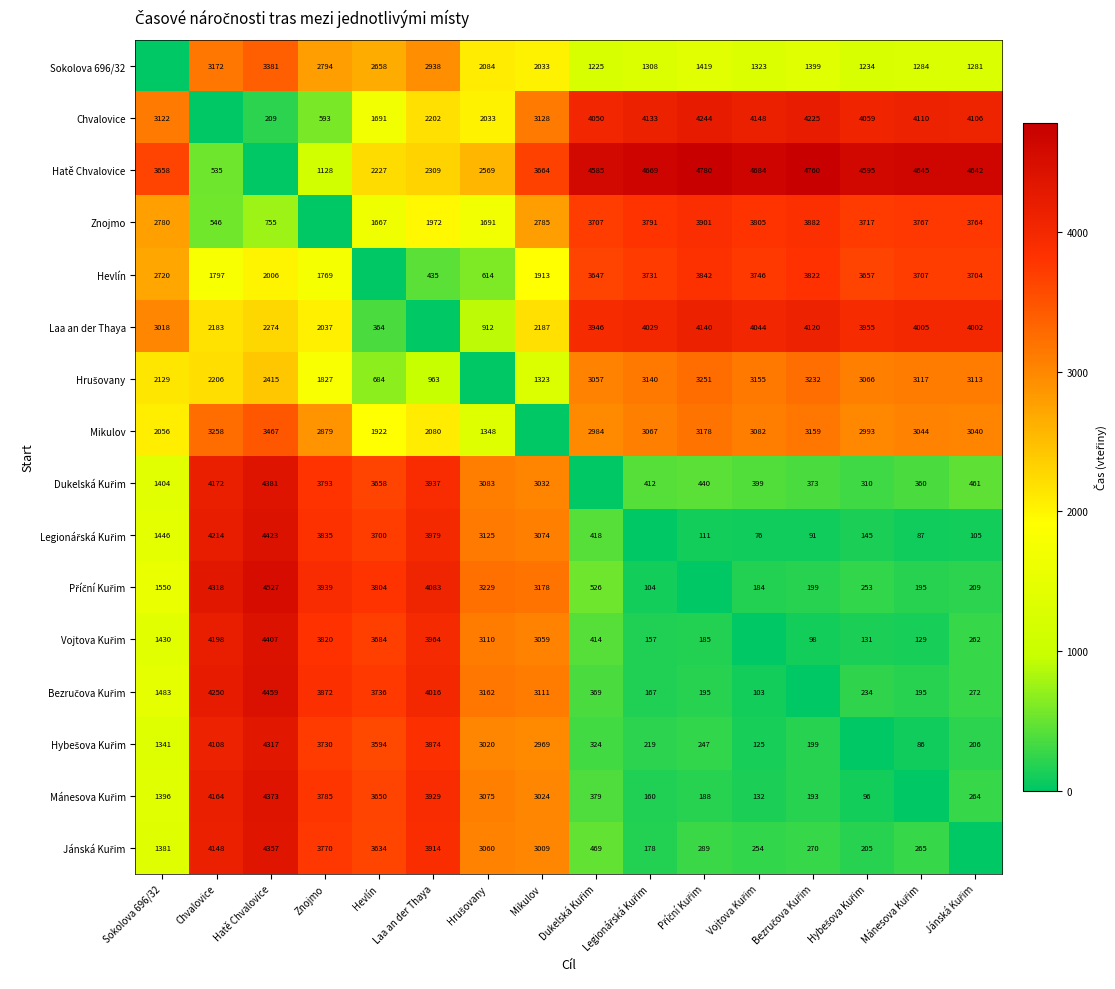

What is the total value across all series at Legionářská Kuřim?

29265